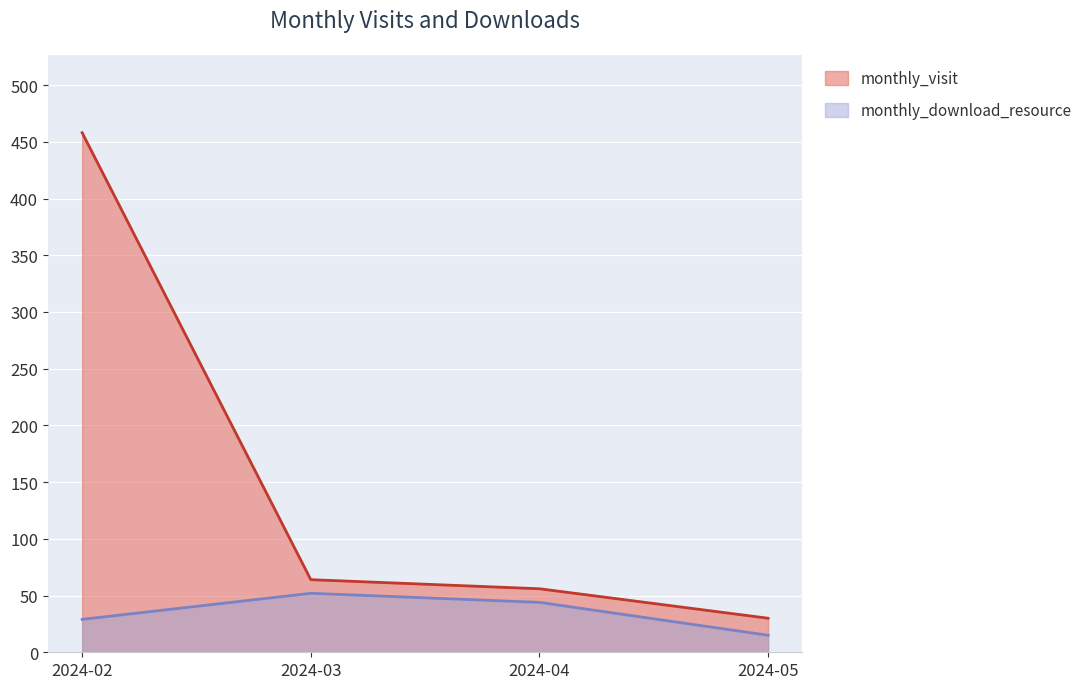

The value of monthly_visit at 2024-02 is 107. True or false?

False